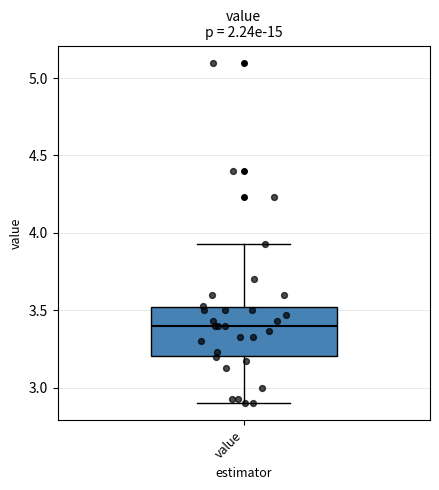

Transcribe this box plot: give where the median line is, the range the box spans, and where the two whiskers end, as read against the y-axis. The values are not printed on the chart, so give them approximately, as read against the axis.

median 3.40, box 3.20 to 3.50, whiskers 2.90 to 3.95